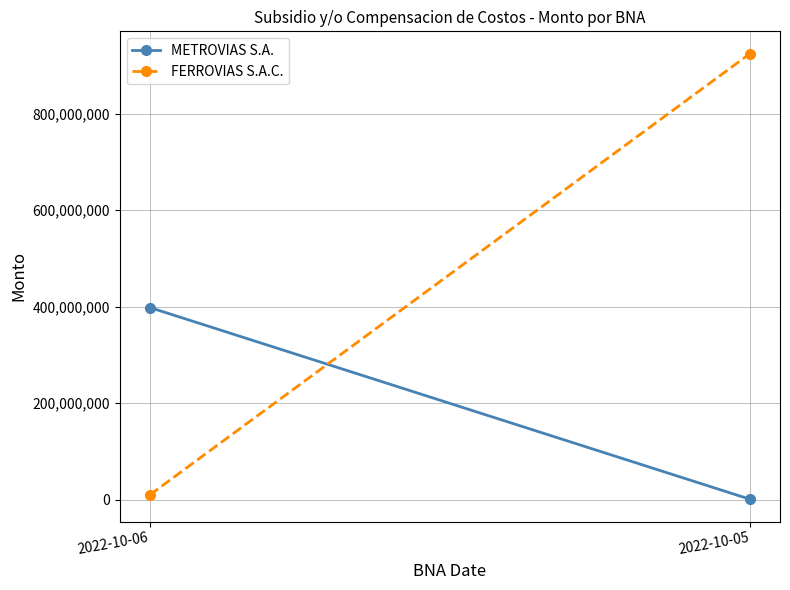

What is the difference between the highest and lowest values at 2022-10-06?

388389199